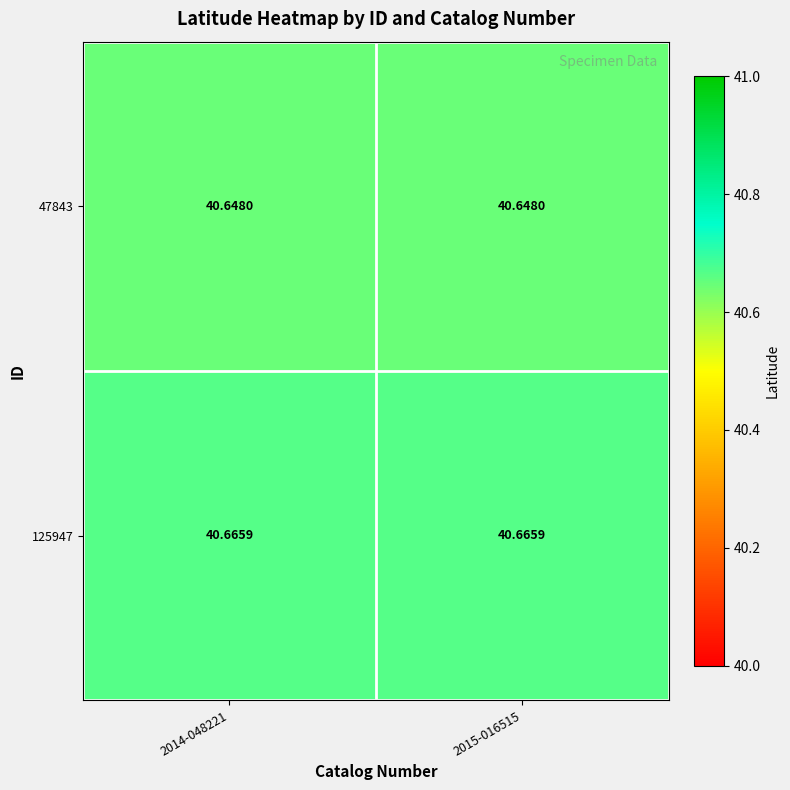

Is the value of 125947 at 2015-016515 greater than the value of 47843 at 2015-016515?

Yes